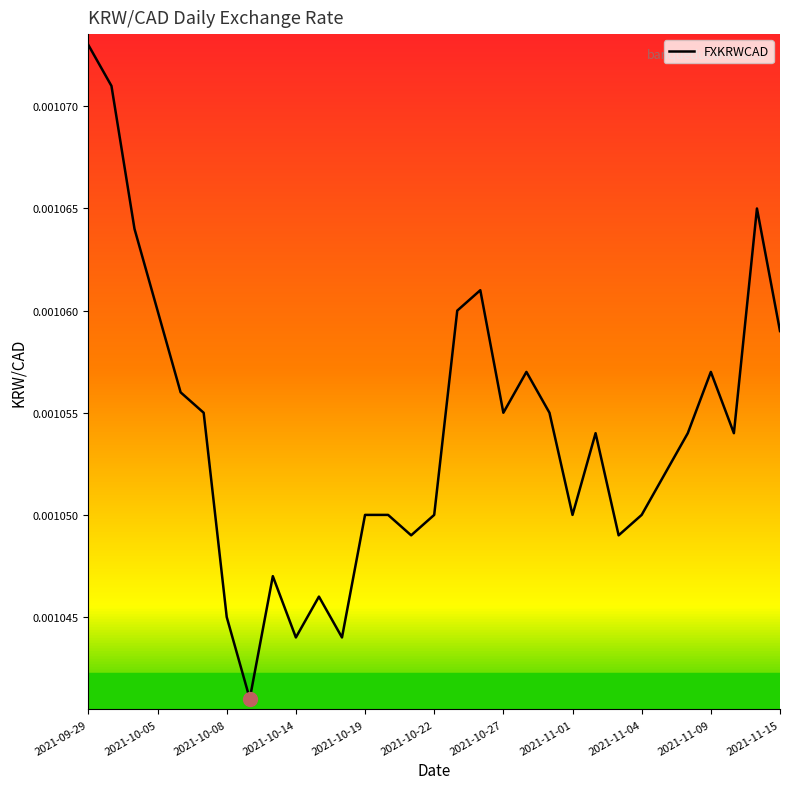

How many points are lower than both their immediate neighbors (excluding endpoints)?

8